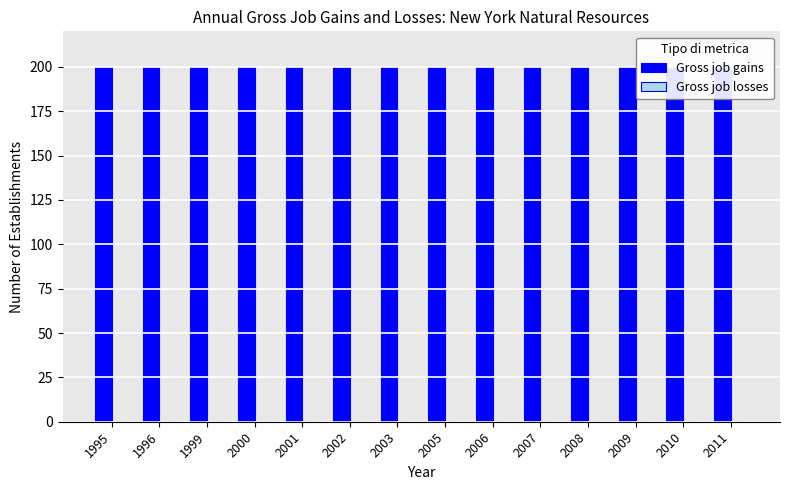

How many bars are there in total?

28